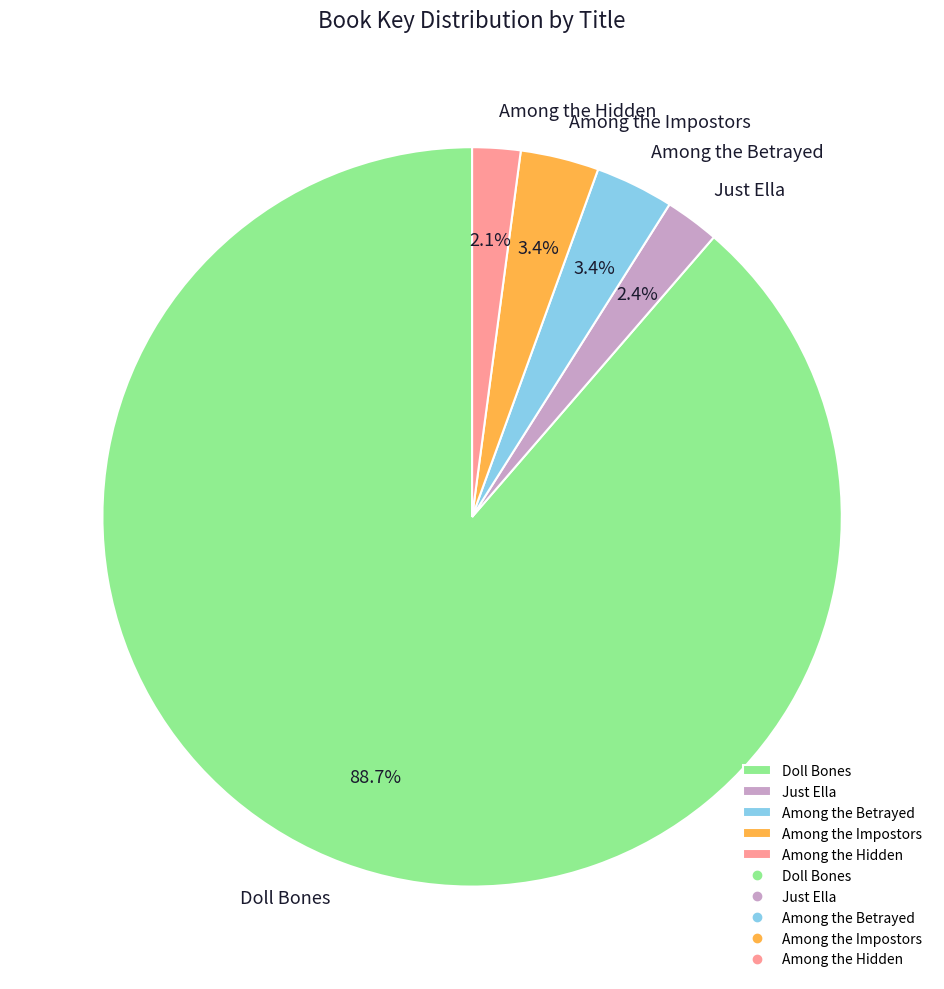

The Among the Impostors slice represents 17% of the pie. True or false?

False